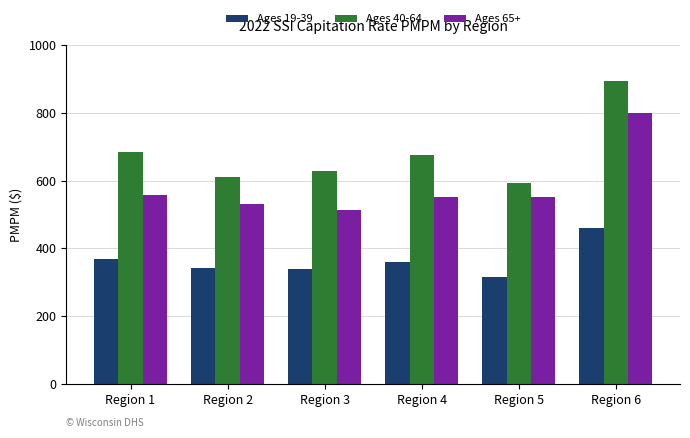

List the series in order of their overall mean, lowest first.

Ages 19-39, Ages 65+, Ages 40-64